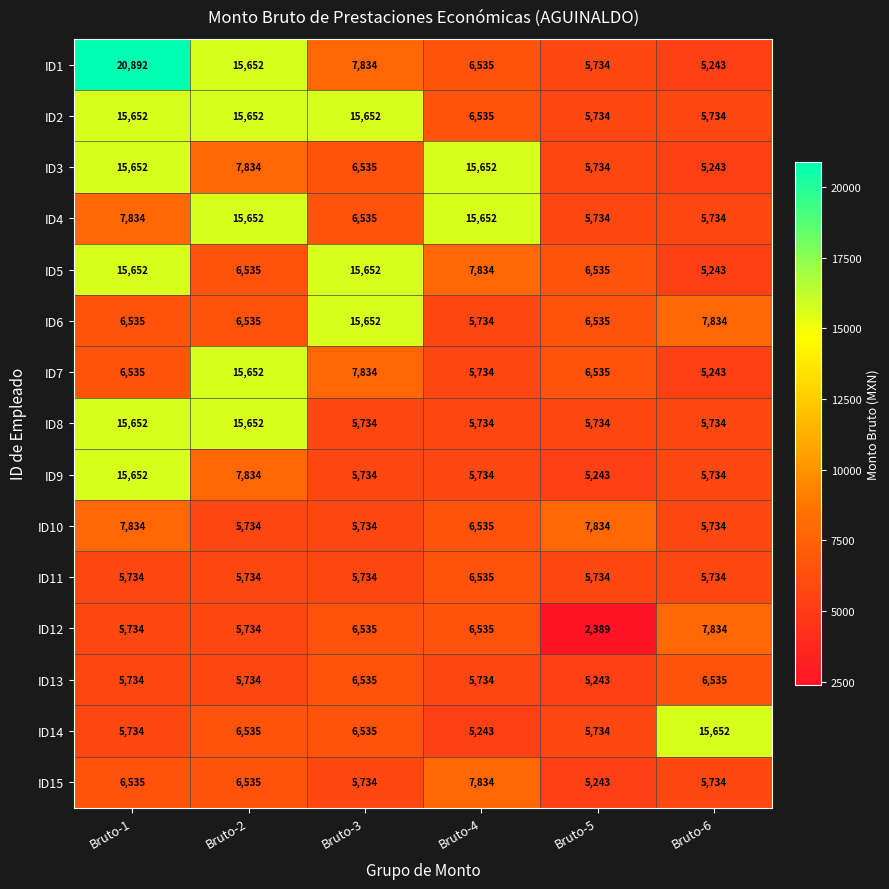

How many data points in ID9 are less than 5734?

1